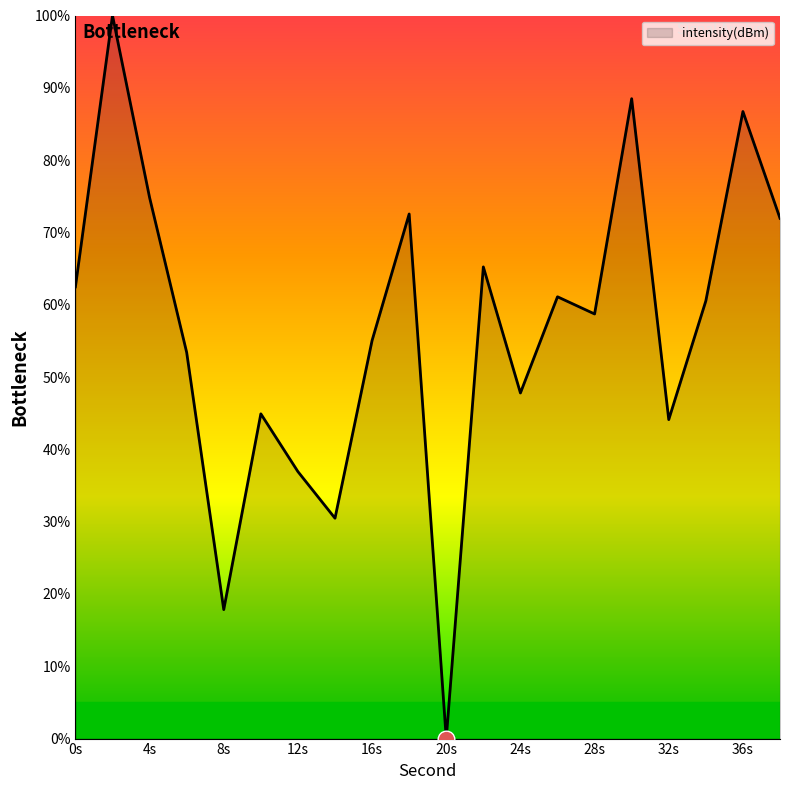

Reading left to right, list all the values displayed in this chart.

62.5	100.0	74.8	53.4	17.8	44.9	36.9	30.5	55.1	72.5	0.0	65.2	47.8	61.1	58.7	88.5	44.1	60.5	86.7	72.0